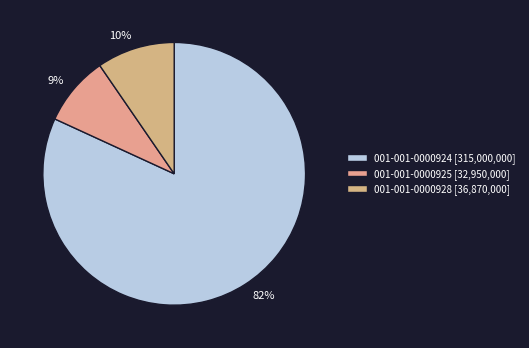

Which has a higher value, 001-001-0000925 or 001-001-0000928?

001-001-0000928